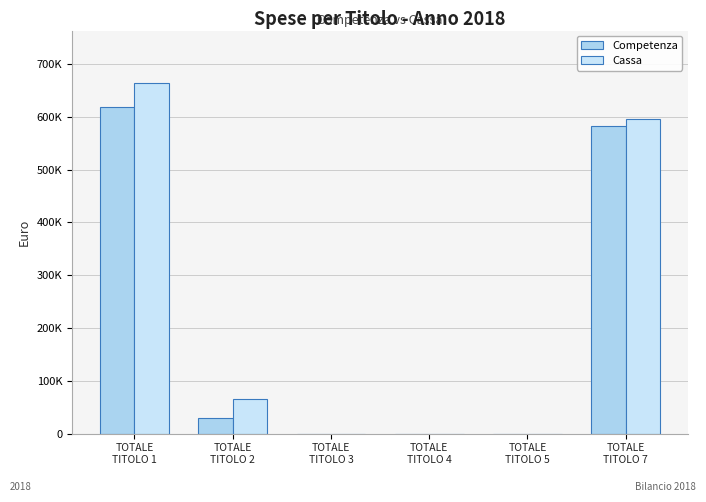

Are the bars horizontal?

No